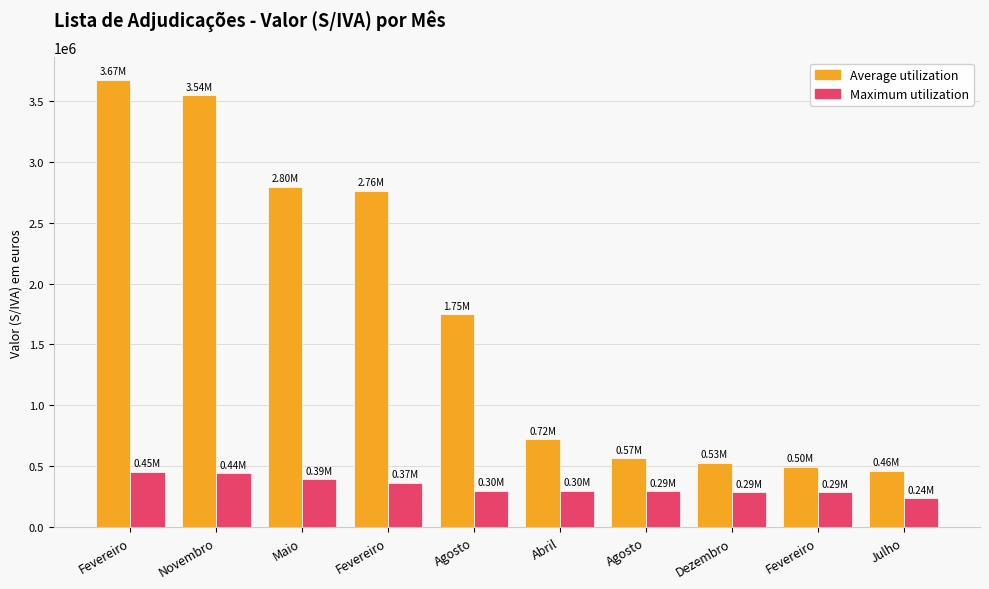

How many groups of bars are there?

10